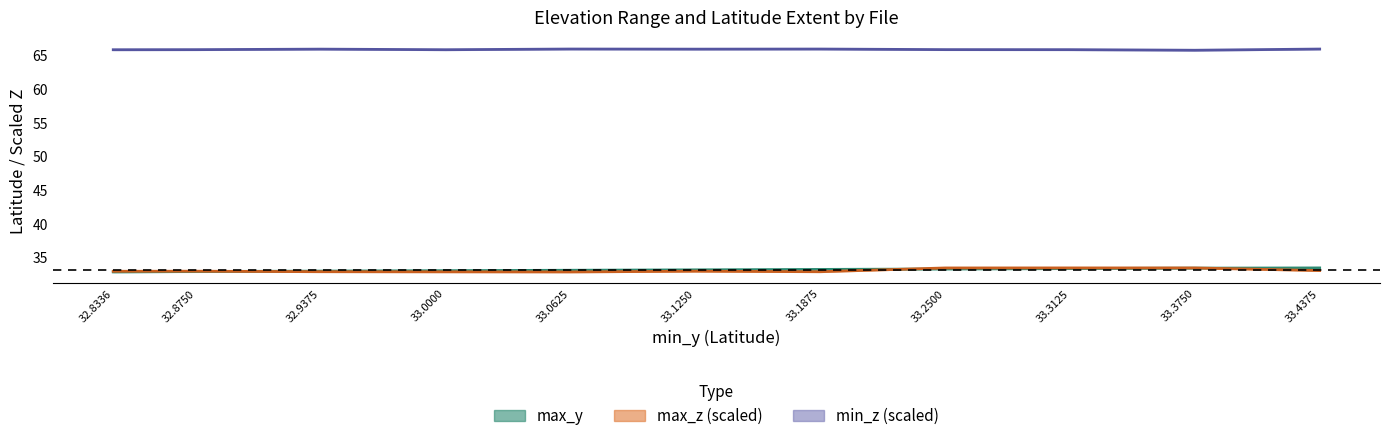

How many lines are shown in the chart?

3